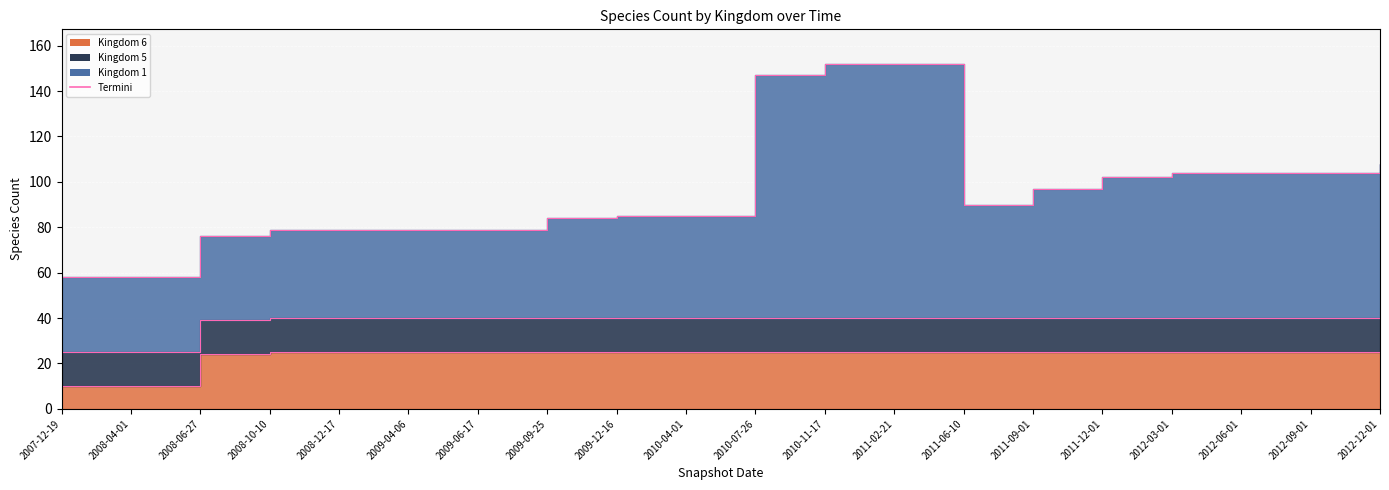

True or false: Termini-1 and Termini-5 intersect in this chart.

False